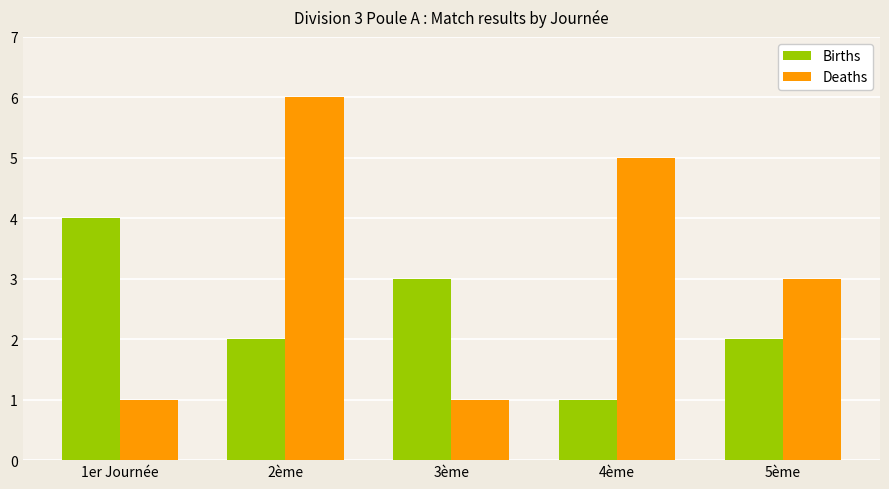

At 4ème, list the series in order from smallest to largest.

Births, Deaths